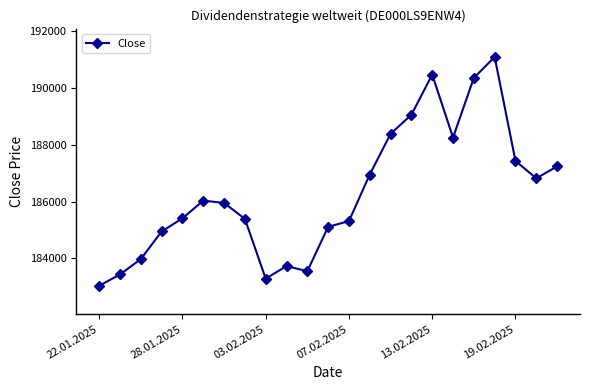

What is the sum of all values?

4285197